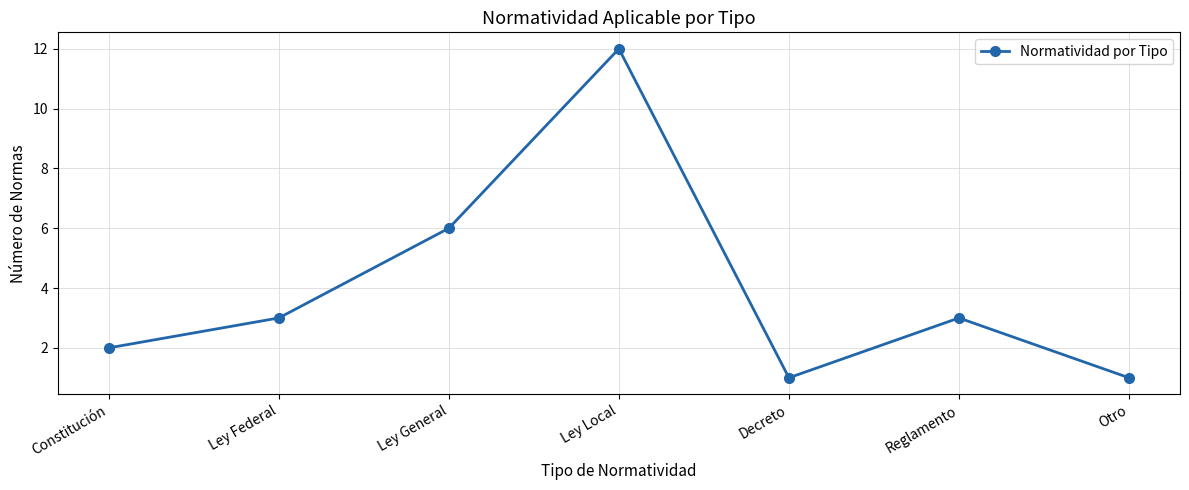

What is the change in value from Reglamento to Otro?

-2